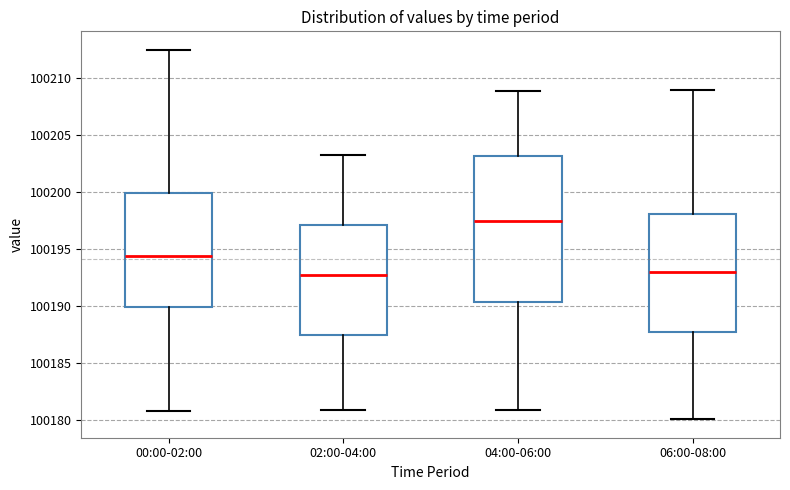

Reading left to right, transcribe this box plot: for each box, give where its median line is, the range the box spans, and where its two whiskers end, as read against the y-axis. The values are not printed on the chart, so give them approximately, as read against the axis.

00:00-02:00: median 100194.5, box 100190.0 to 100200.0, whiskers 100181.0 to 100212.5
02:00-04:00: median 100192.5, box 100187.5 to 100197.0, whiskers 100181.0 to 100203.5
04:00-06:00: median 100197.5, box 100190.5 to 100203.0, whiskers 100181.0 to 100209.0
06:00-08:00: median 100193.0, box 100187.5 to 100198.0, whiskers 100180.0 to 100209.0